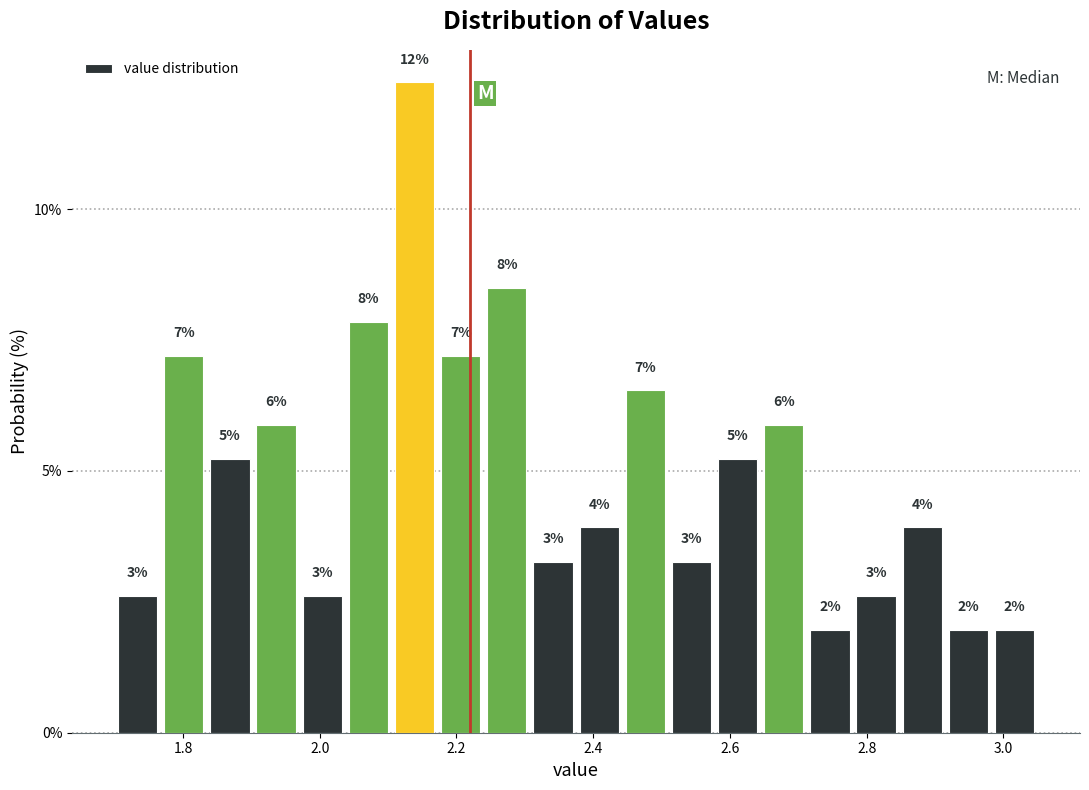

Read against the x-axis, roughly where is the centre of the tallest bar?

2.14